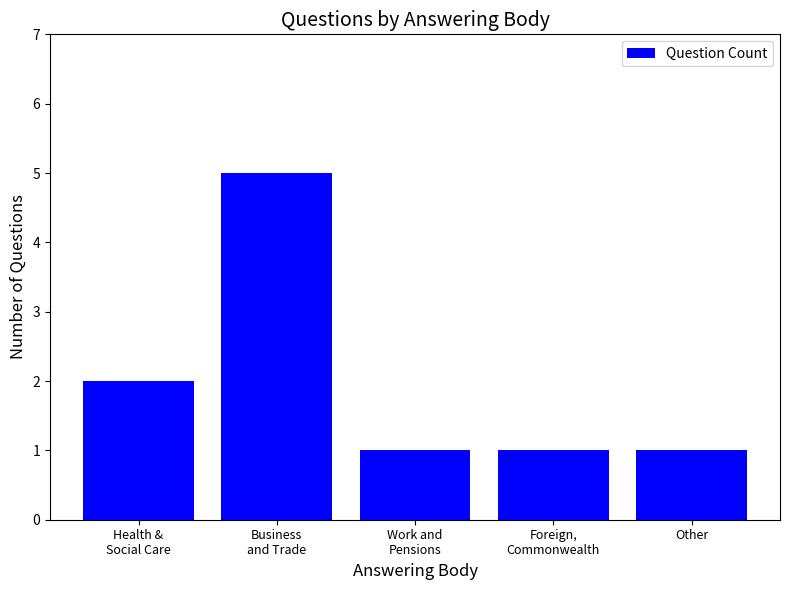

What is the maximum value shown in the chart?

5